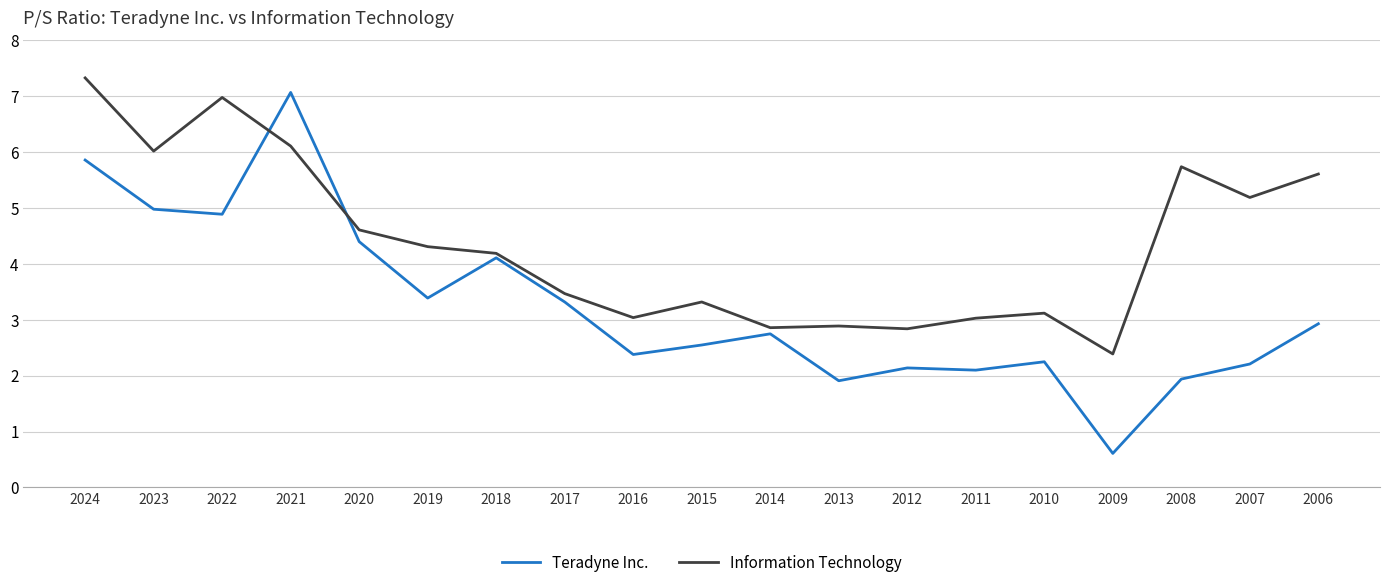

Where is the first local minimum for Information Technology?

2023